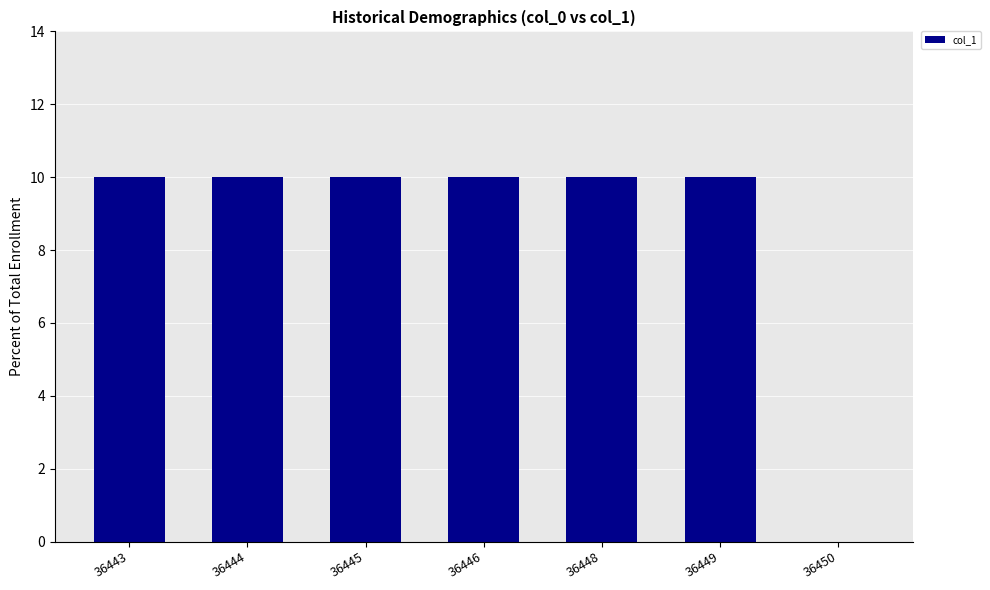

Is it true that the value at 36449 is 16?

False